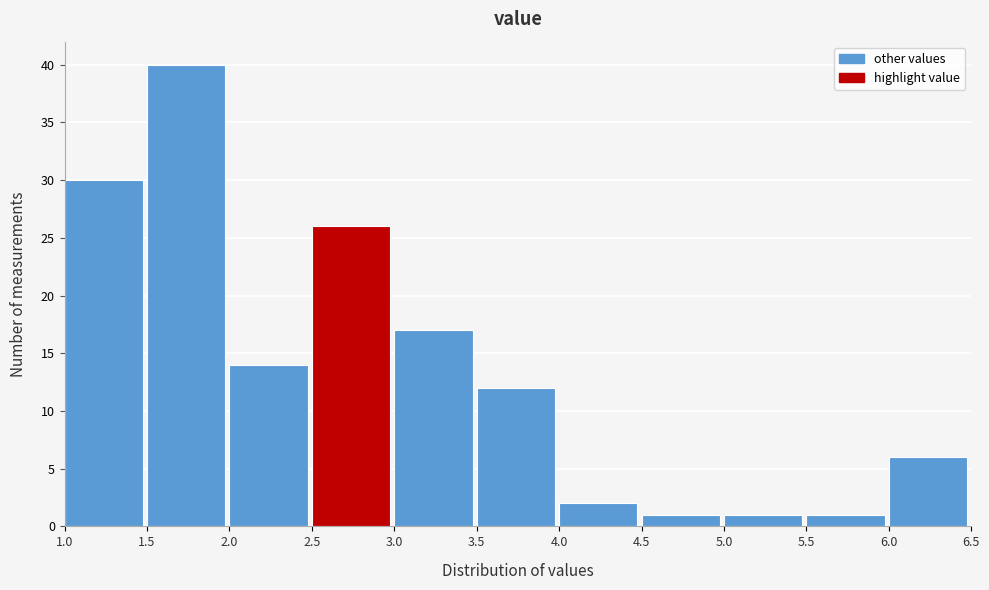

Reading left to right, transcribe this chart: for each bar, give the range it covers on the x-axis and its height. The values are not printed on the chart, so give them approximately, as read against the axis.

1.0 to 1.5: 30
1.5 to 2.0: 40
2.0 to 2.5: 14
2.5 to 3.0: 26
3.0 to 3.5: 17
3.5 to 4.0: 12
4.0 to 4.5: 2
4.5 to 5.0: 1
5.0 to 5.5: 1
5.5 to 6.0: 1
6.0 to 6.5: 6